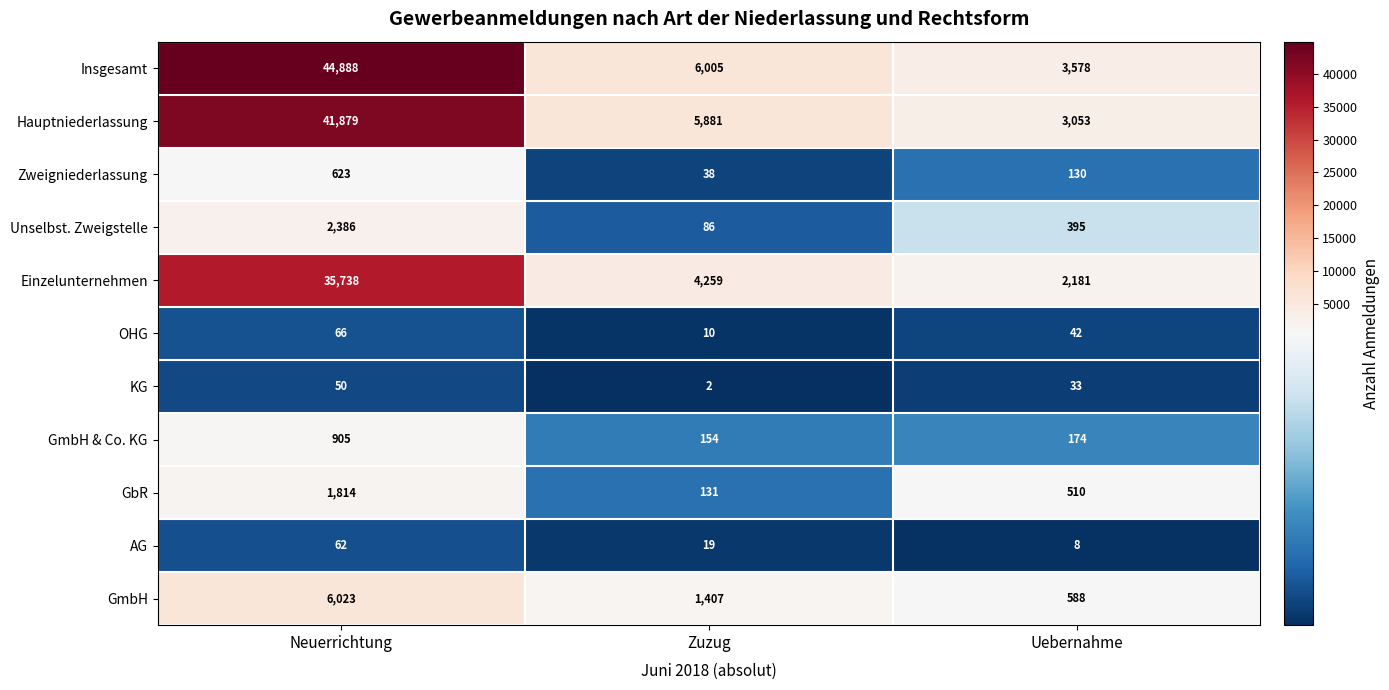

What is the minimum value shown in the chart?

2